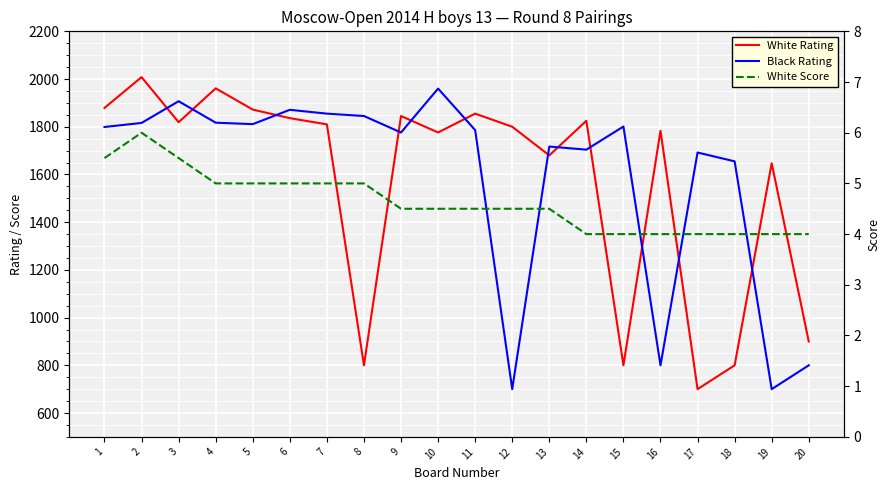

Is this an area chart (filled region under the line)?

No